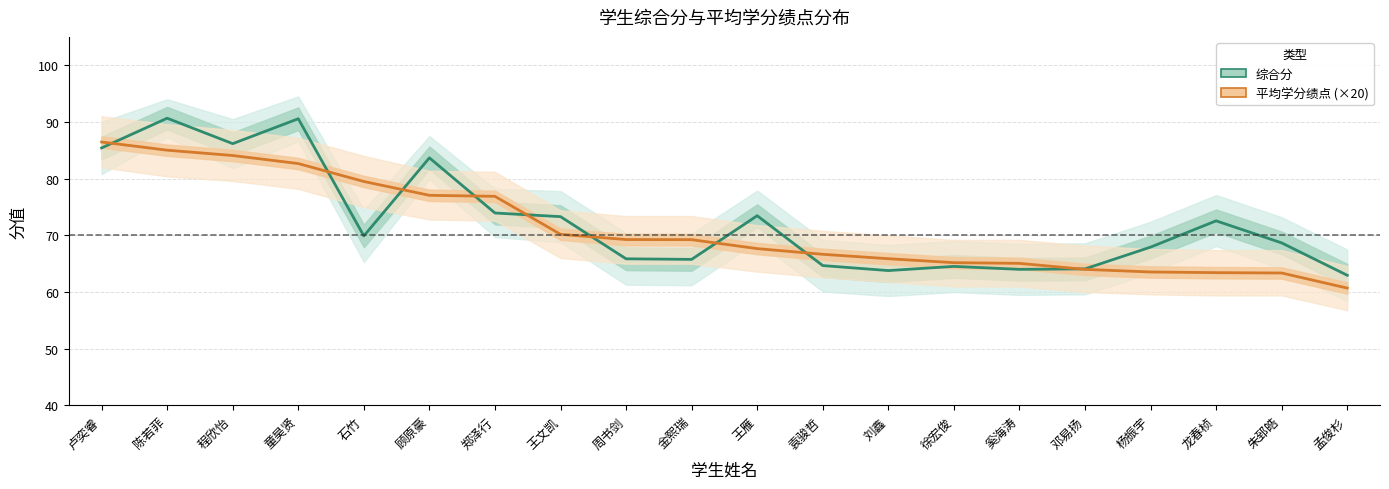

What is the difference between the second highest and minimum values in the 平均学分绩点 (×20) series?

24.3